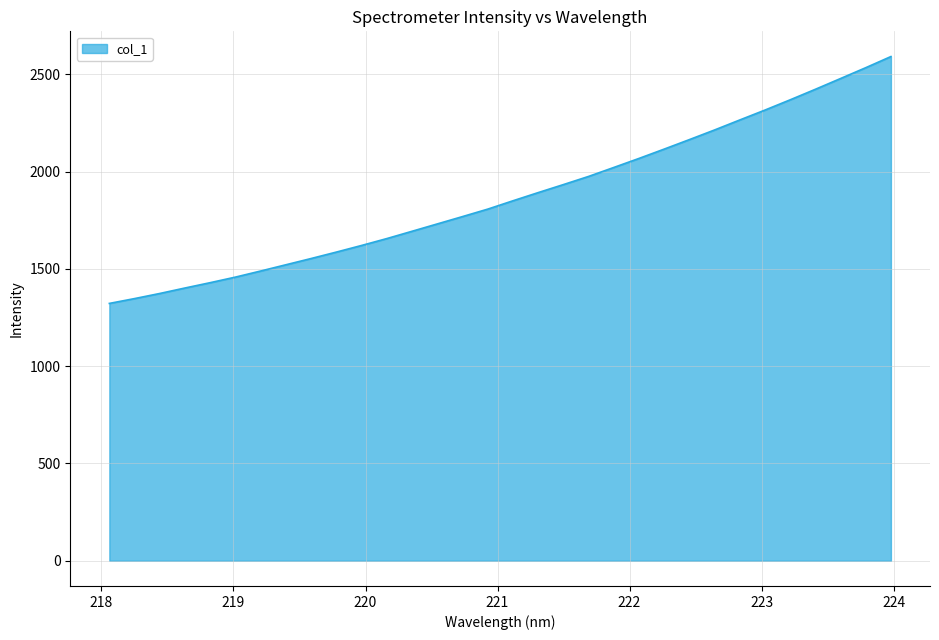

Count the number of values greater than 1850.

16